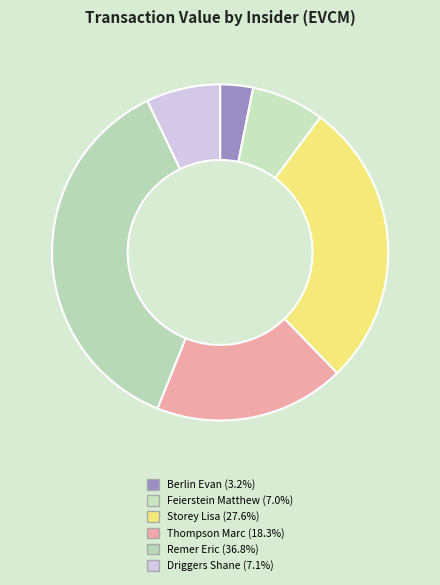

Count the number of slices in the pie.

6